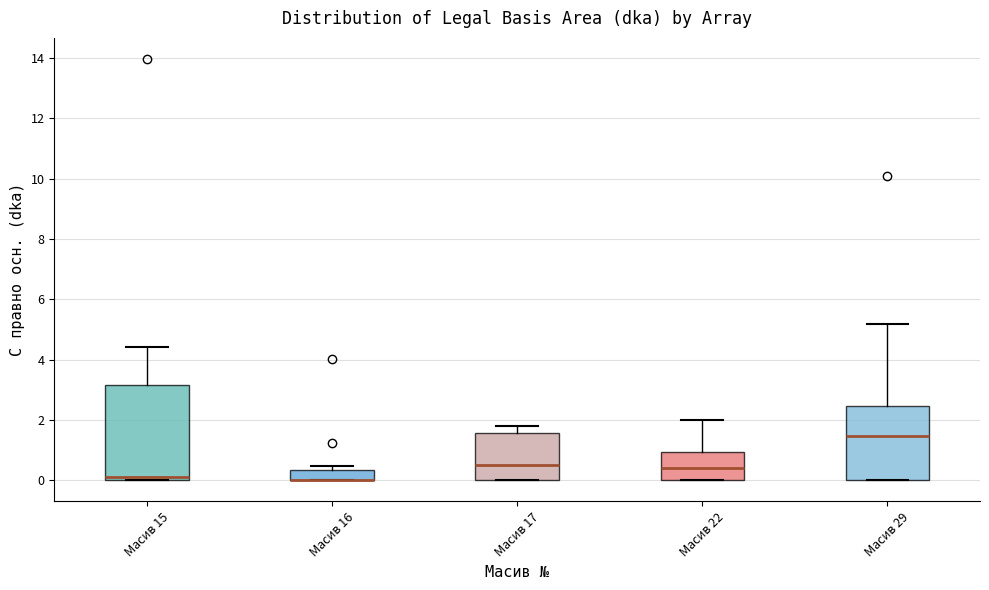

Reading left to right, transcribe this box plot: for each box, give where its median line is, the range the box spans, and where its two whiskers end, as read against the y-axis. The values are not printed on the chart, so give them approximately, as read against the axis.

Масив 15: median 0.2, box 0.0 to 3.2, whiskers 0.0 to 4.4
Масив 16: median 0.0 (drawn on the box's lower edge), box 0.0 to 0.4, whiskers 0.0 to 0.4 (just above the box's upper edge)
Масив 17: median 0.6, box 0.0 to 1.6, whiskers 0.0 to 1.8
Масив 22: median 0.4, box 0.0 to 1.0, whiskers 0.0 to 2.0
Масив 29: median 1.4, box 0.0 to 2.4, whiskers 0.0 to 5.2